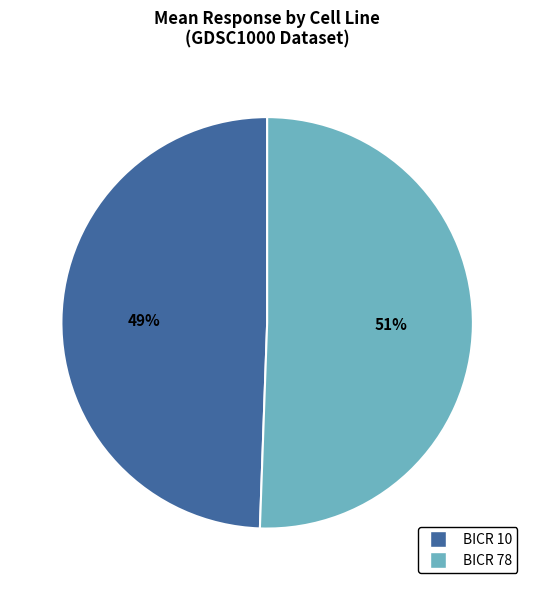

How many slices are in this pie chart?

2